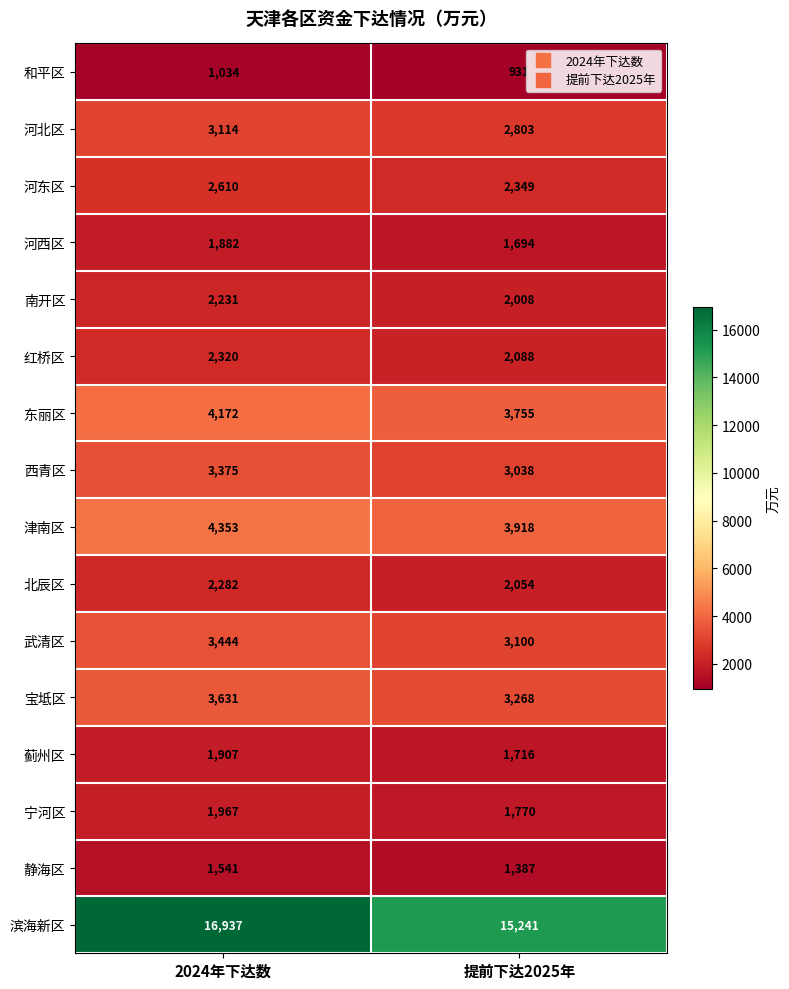

Is it true that 和平区 equals 931 at 提前下达2025年?

True